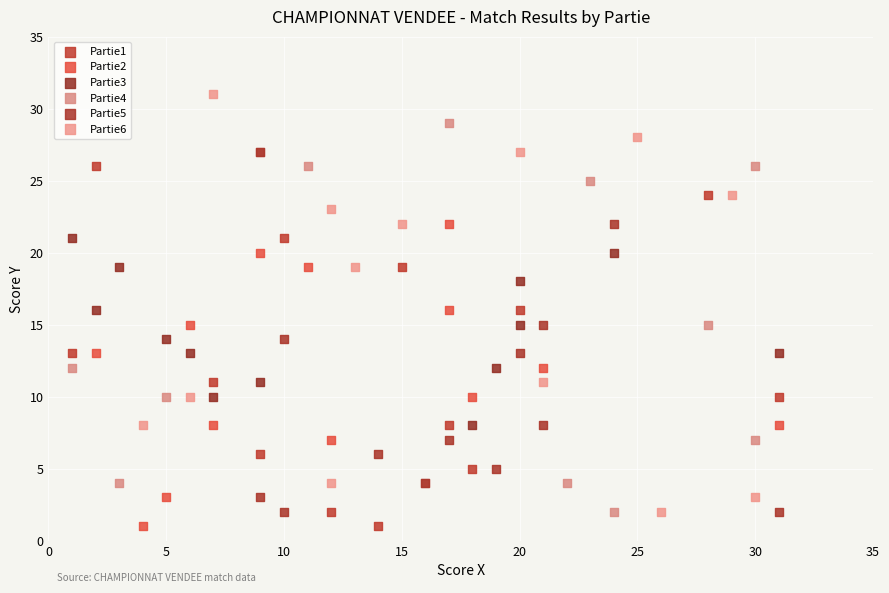

Which series has the widest spread of Y values?

Partie6